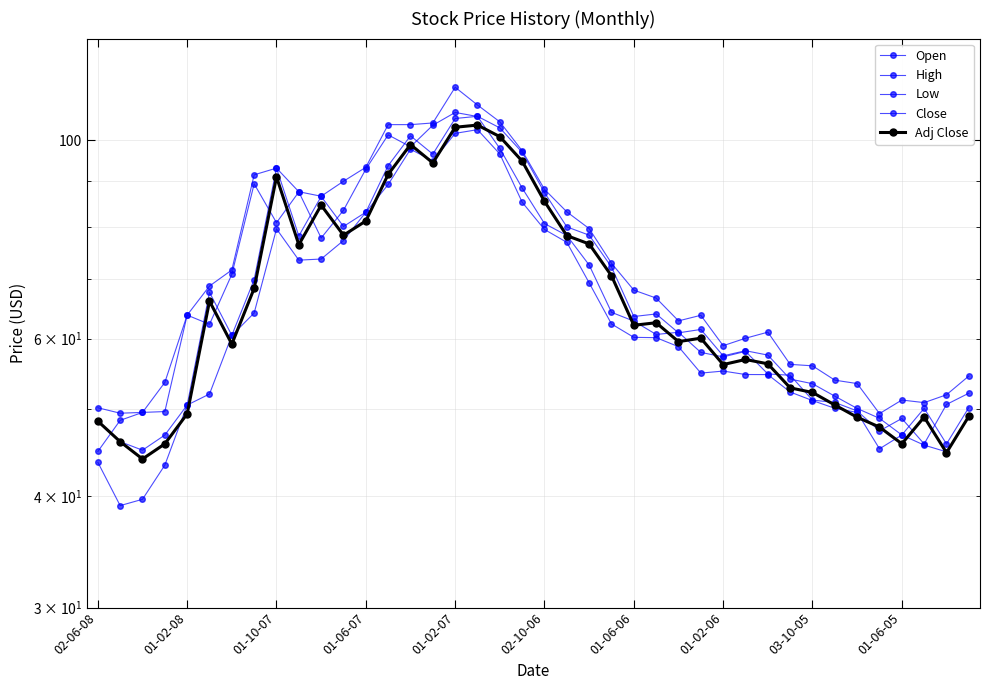

What value does the Close series have at 11?

80.1